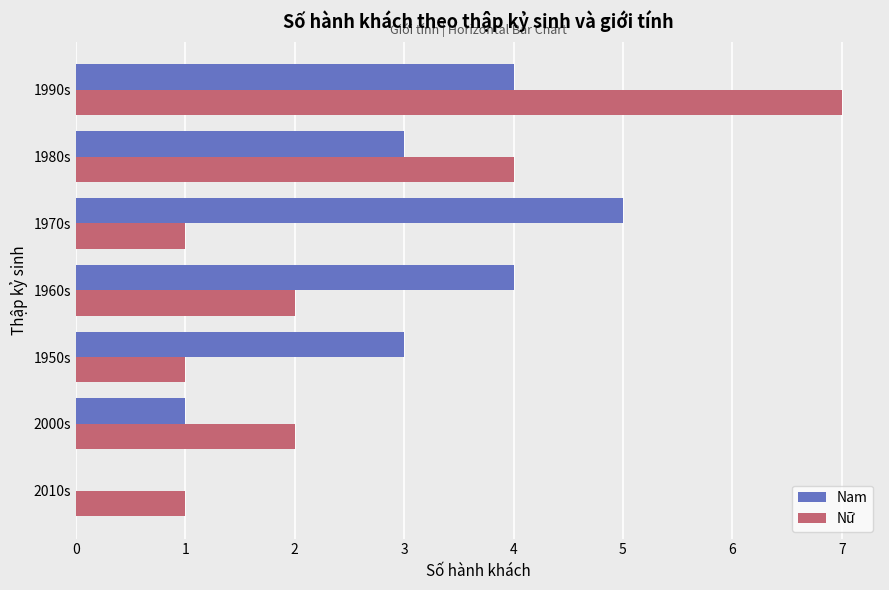

Which category has the highest value across all series?

1990s